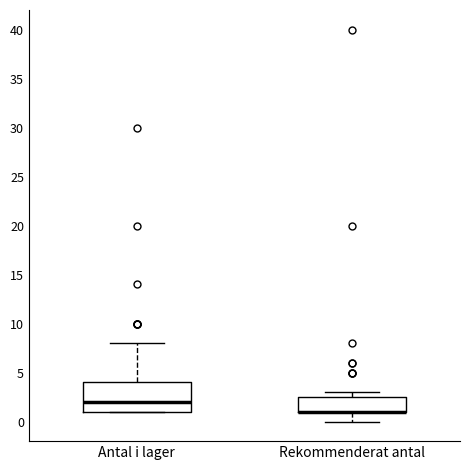

Where is the lower edge of the box for Rekommenderat antal on the y-axis? The values are not printed on the chart, so give them approximately, as read against the axis.

1.0